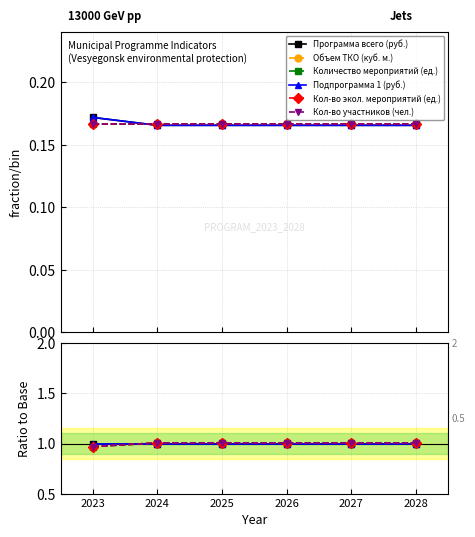

How many categories are shown in the chart?

6